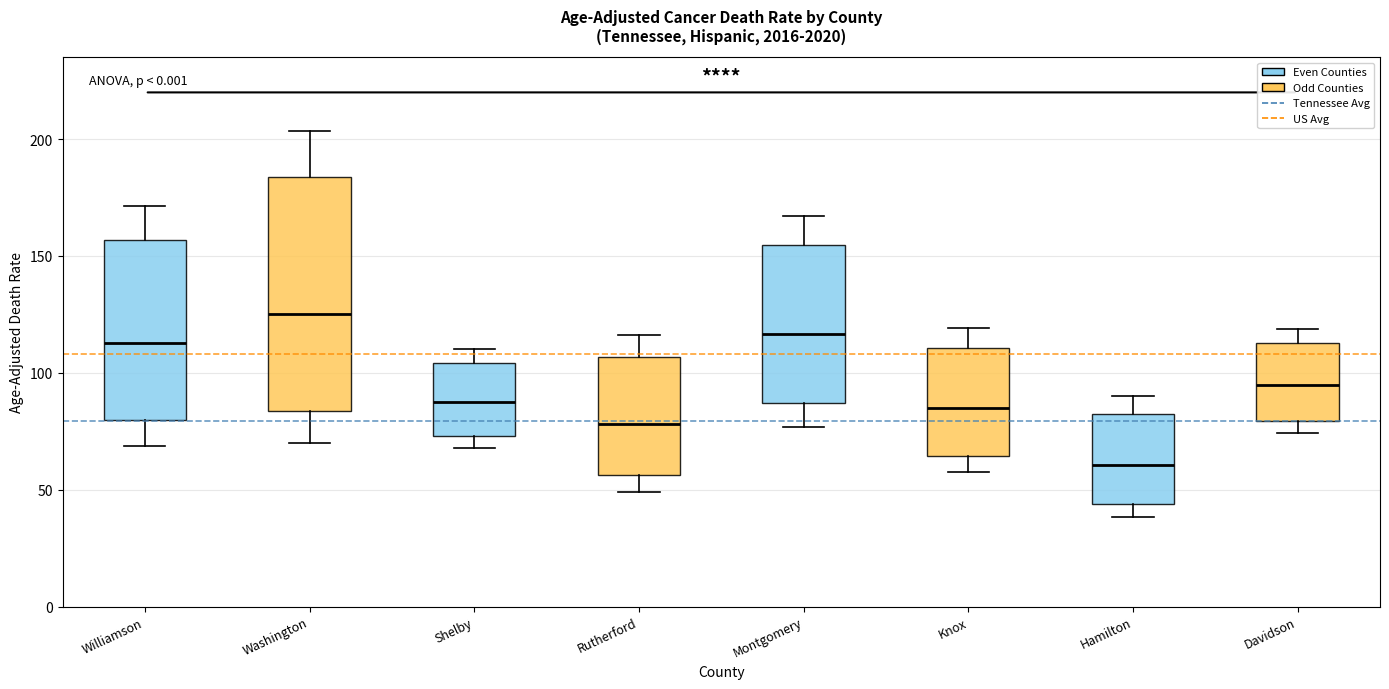

Comparing the boxes themselves (not the whiskers), which one is the tallest?

Washington